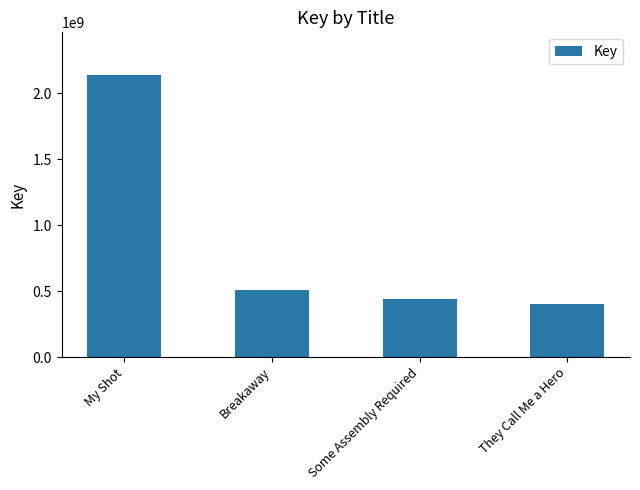

Are the bars grouped side by side (vs. stacked)?

No